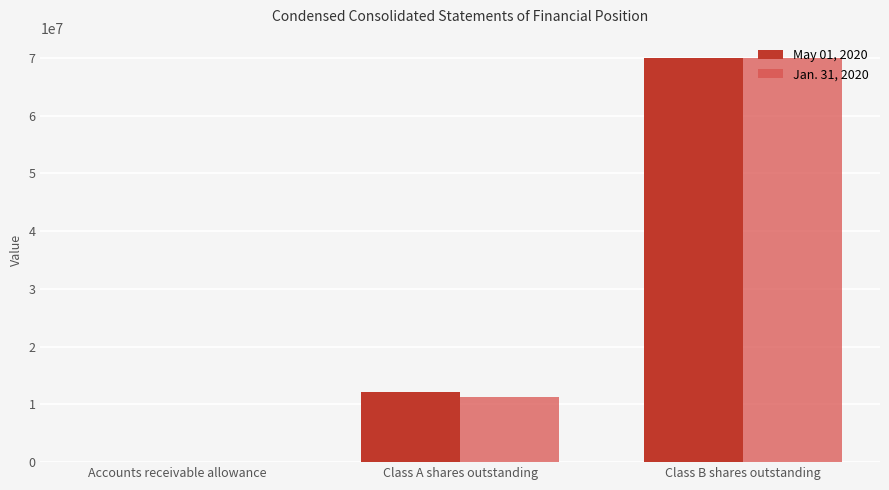

Is it true that May 01, 2020 equals 70000000 at Class B shares outstanding?

True